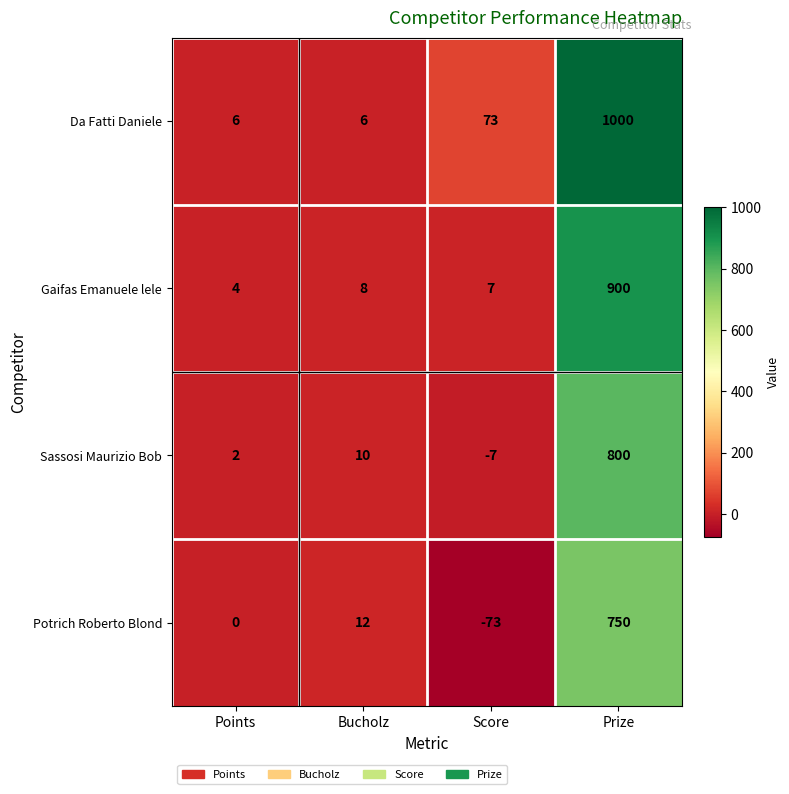

List the series in order of their peak value, lowest first.

Potrich Roberto Blond, Sassosi Maurizio Bob, Gaifas Emanuele lele, Da Fatti Daniele